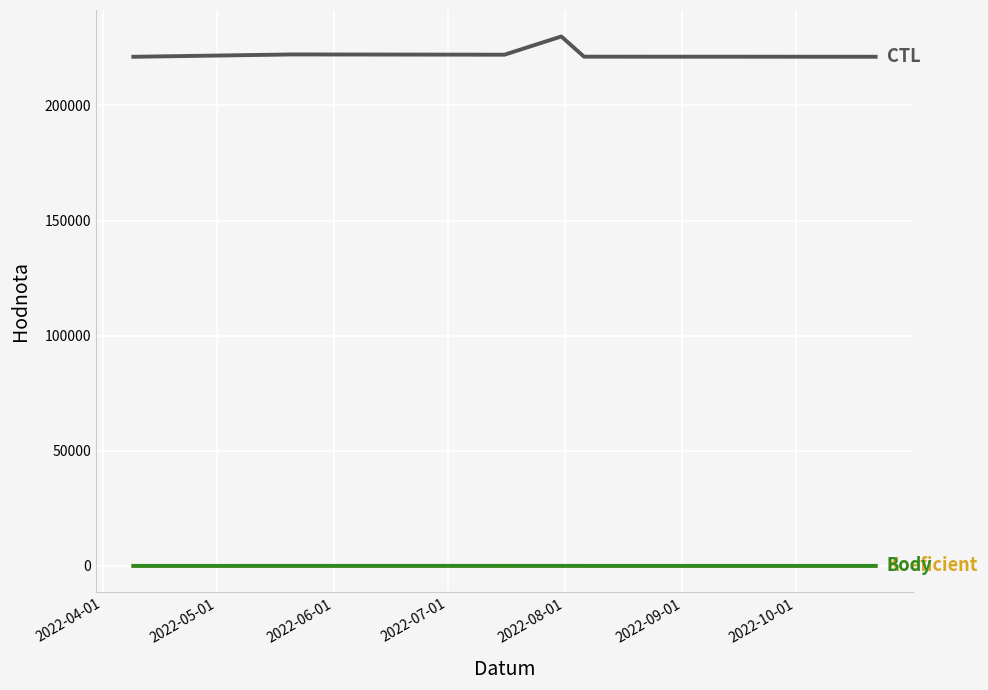

What is the maximum value shown in the chart?

229922